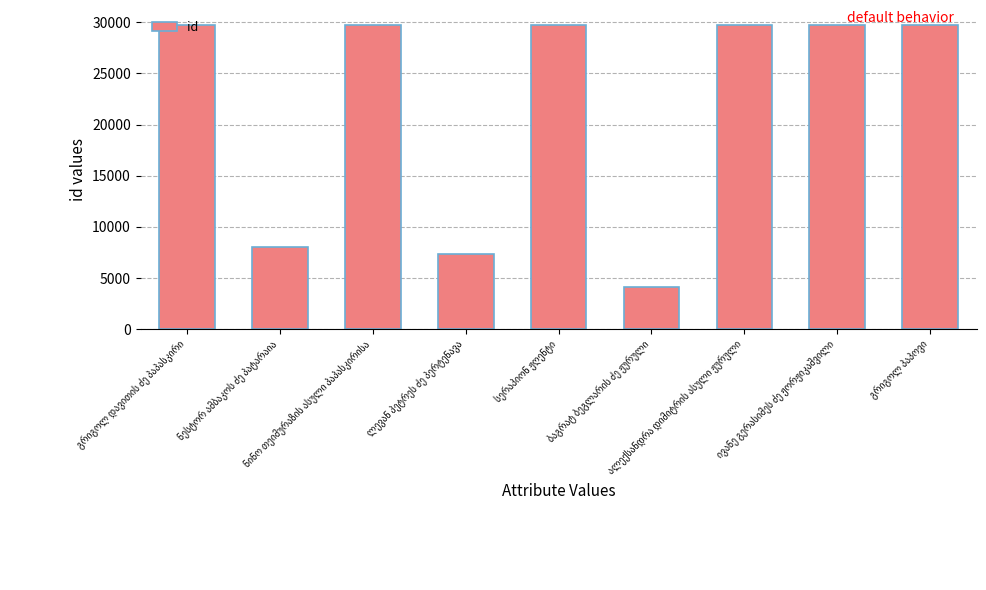

What is the maximum value shown in the chart?

29709